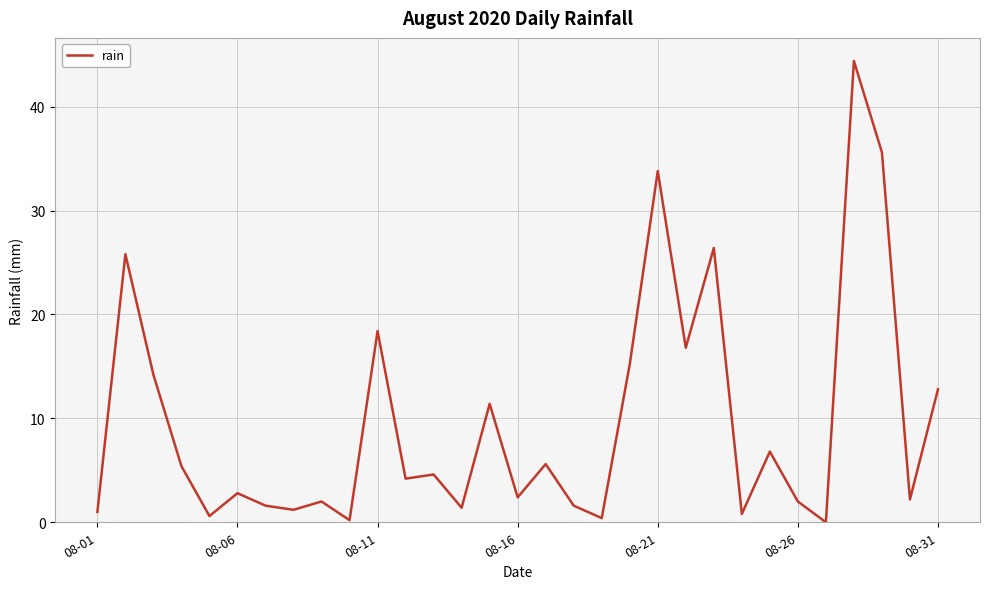

Is this an area chart (filled region under the line)?

No